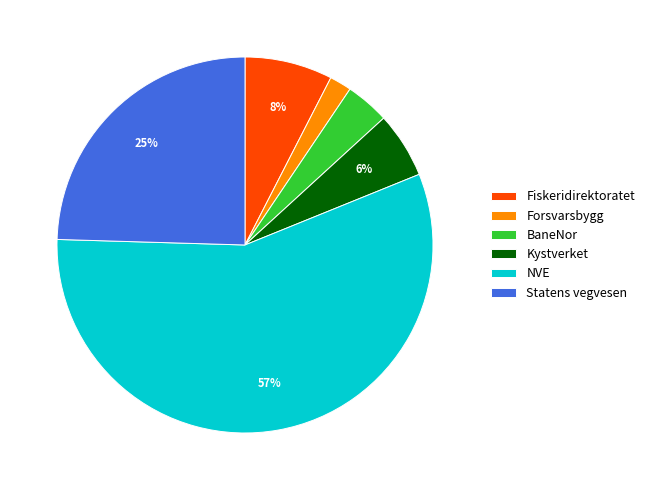

The NVE slice represents 57% of the pie. True or false?

True